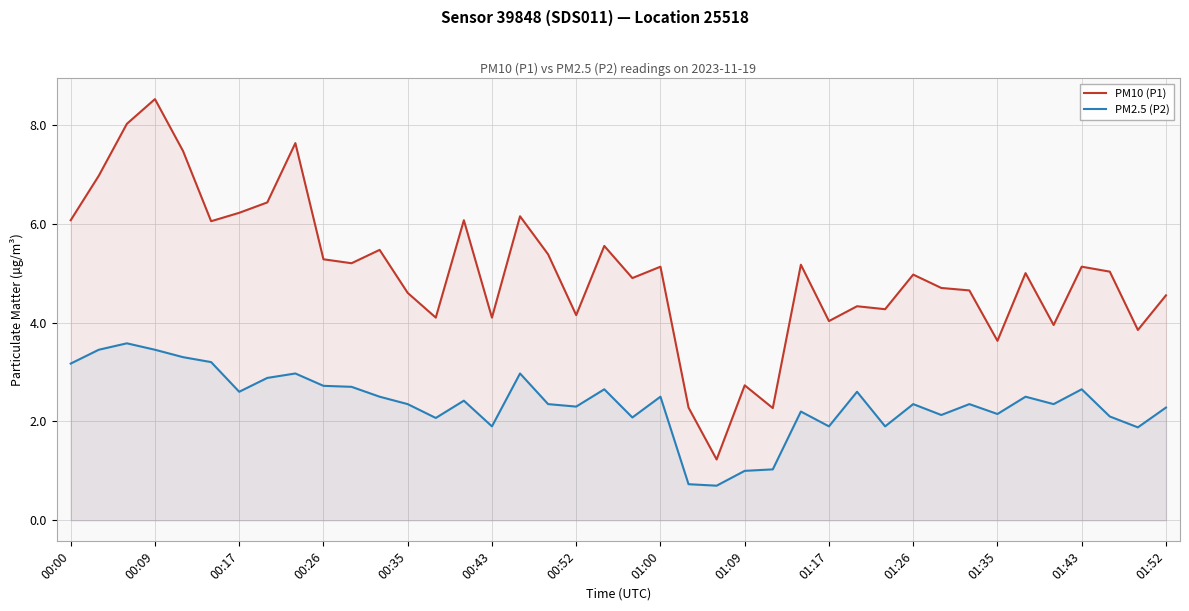

What are all the series names shown in the legend?

PM10 (P1), PM2.5 (P2)